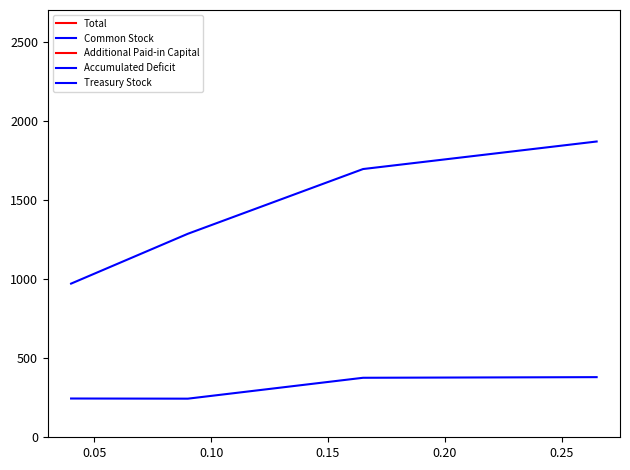

What is the average value of the Common Stock series?

311